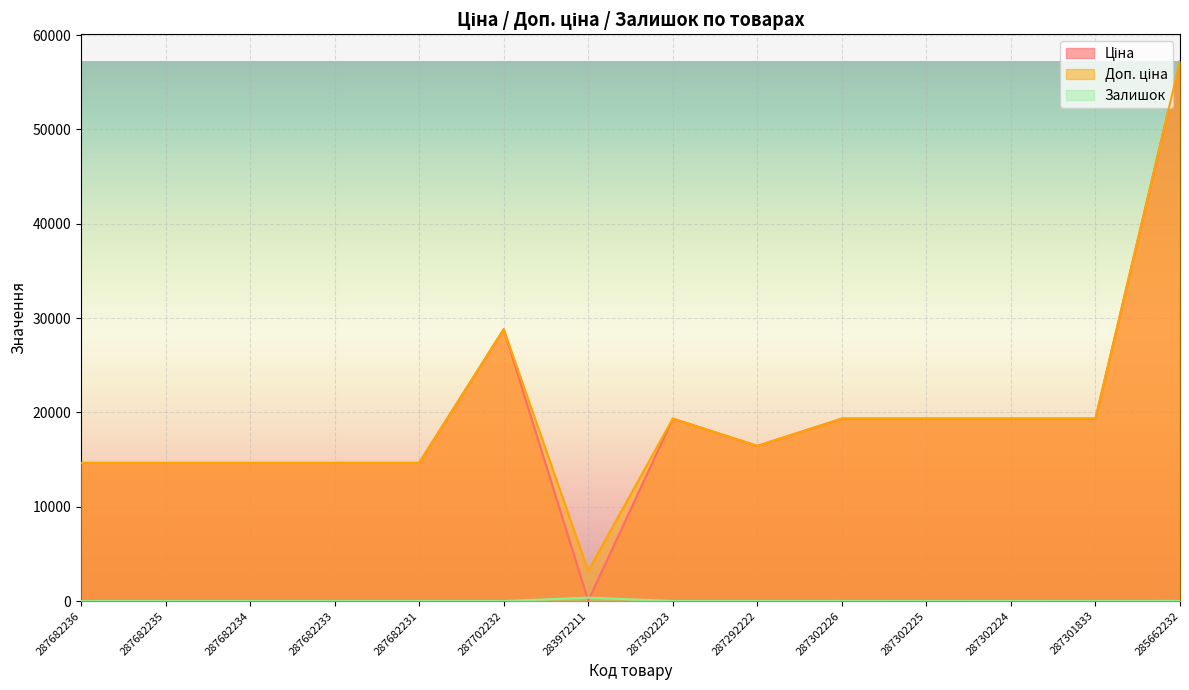

What is the label of the 1st point from the left?

287682236